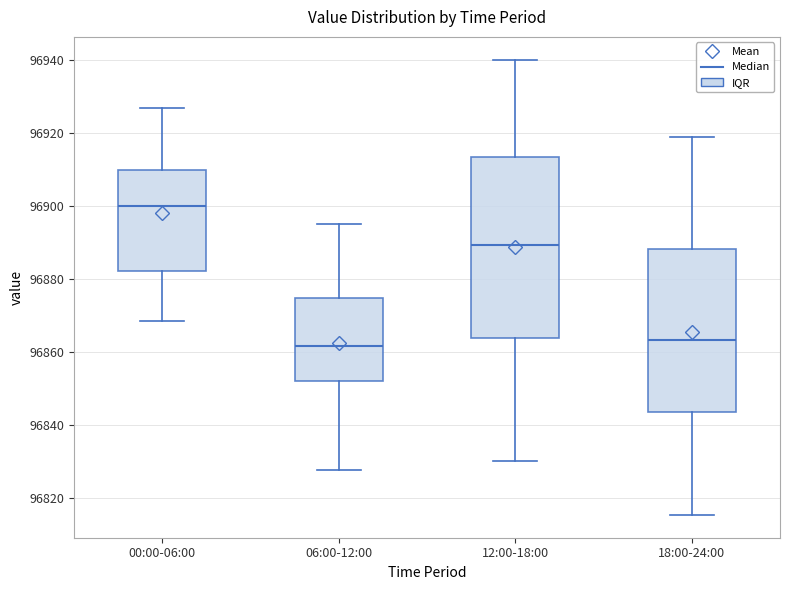

Where does the median line of the box for 00:00-06:00 sit on the y-axis? The values are not printed on the chart, so give them approximately, as read against the axis.

96900